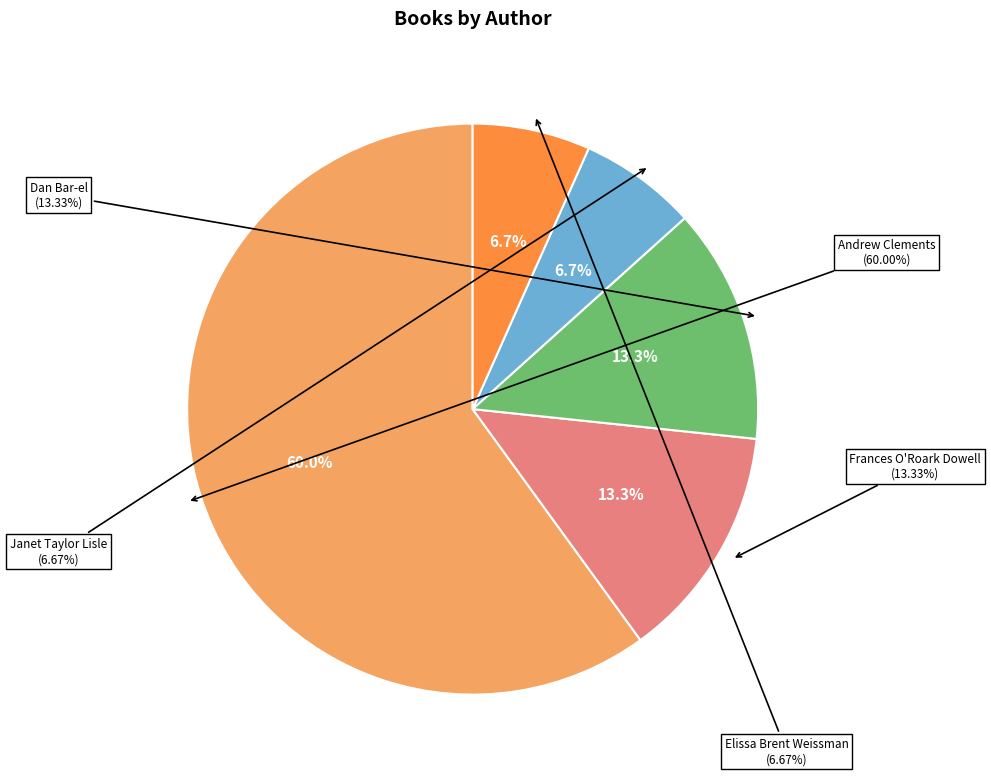

Count the number of slices in the pie.

5